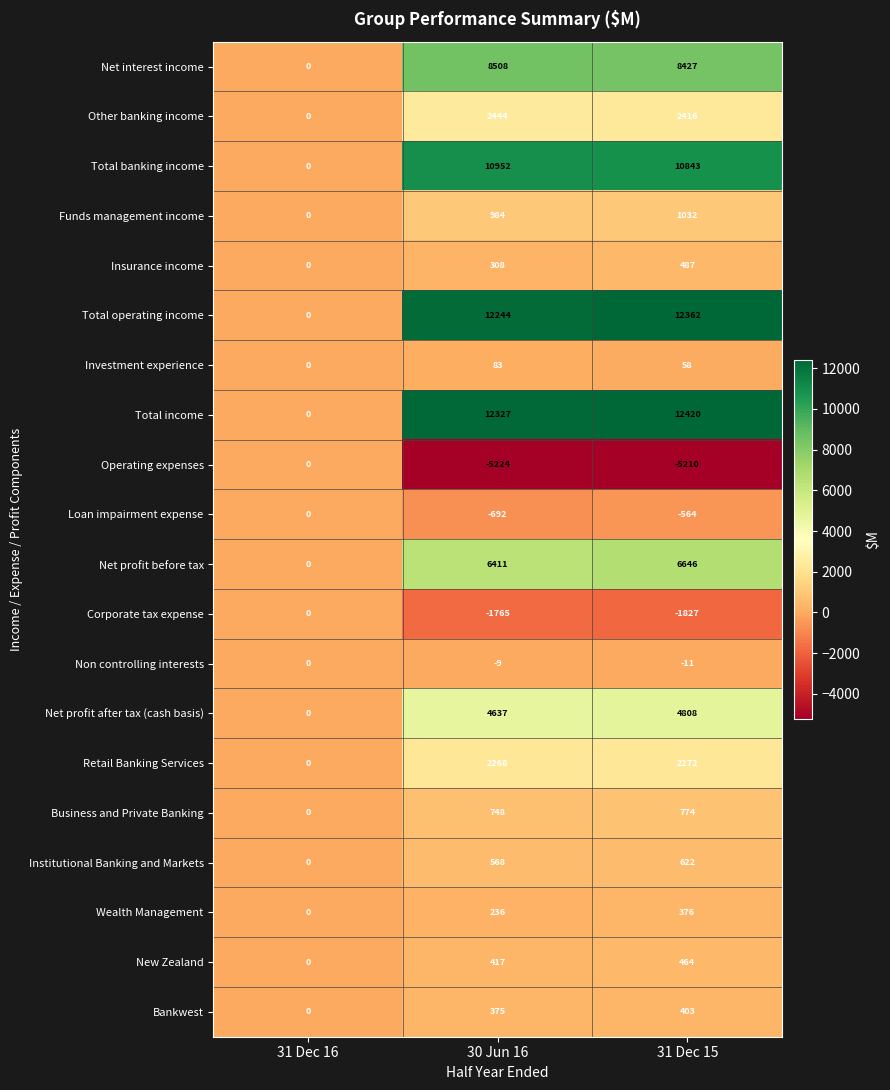

How many values in Total banking income are above zero?

2